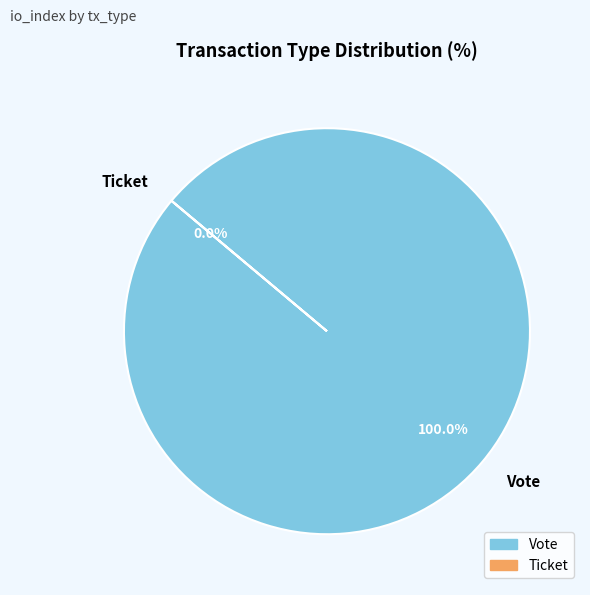

How many slices are in this pie chart?

2